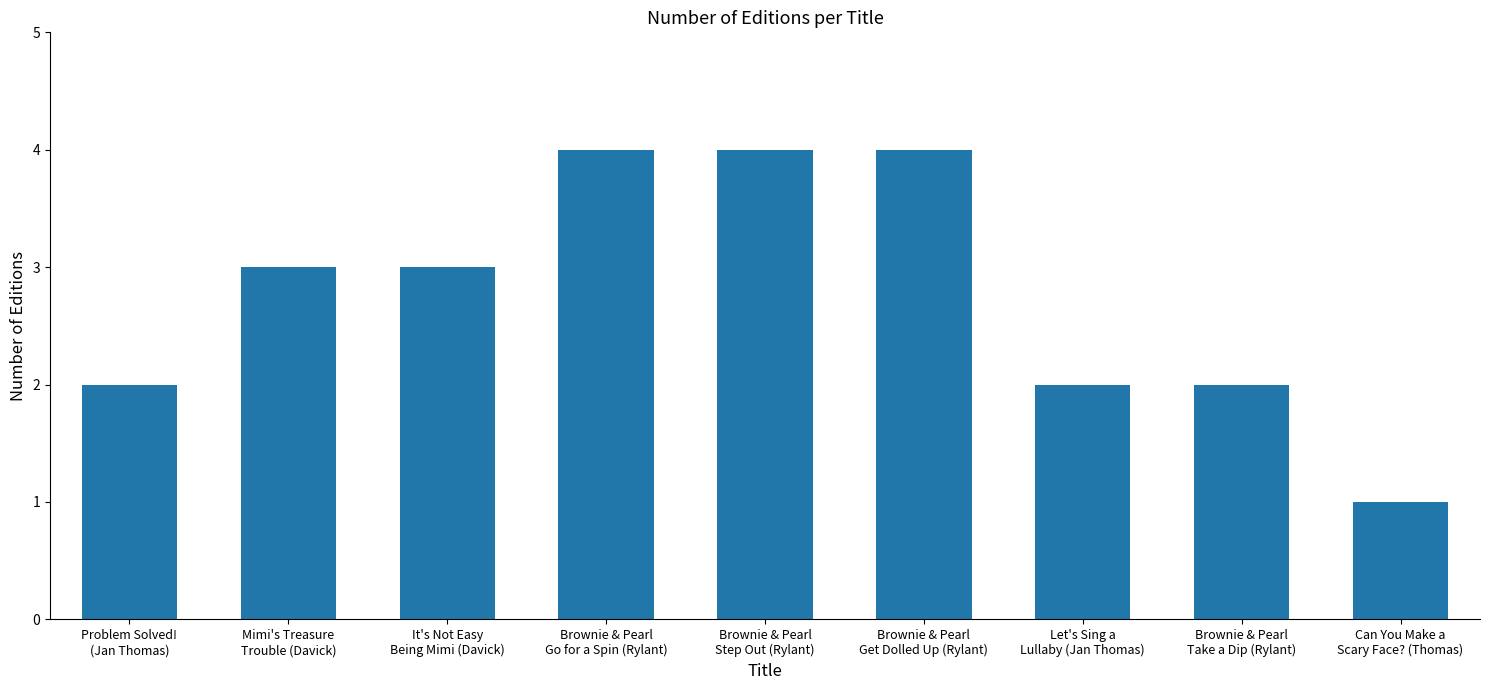

What is the greatest value displayed?

4